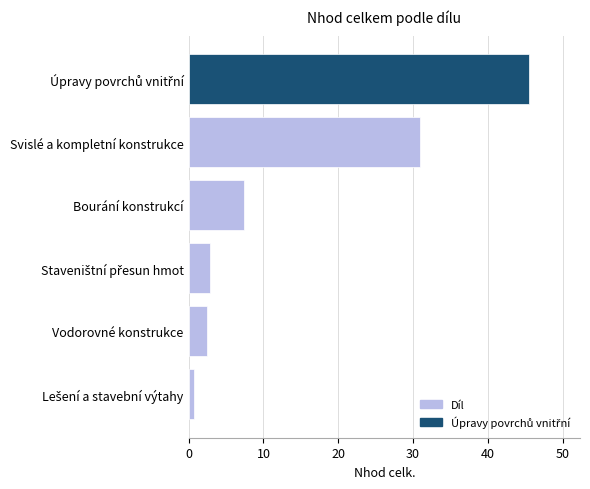

Where is the data nearest to the value 23?

Svislé a kompletní konstrukce